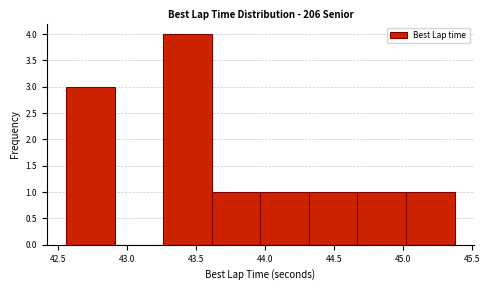

Reading left to right, transcribe this chart: for each bar, give the range it covers on the x-axis and its height. Neither the bar edges nor the heights are printed on the chart, so give them approximately, as read against the axes.

42.55 to 42.90: 3
42.90 to 43.25: 0
43.25 to 43.60: 4
43.60 to 43.95: 1
43.95 to 44.30: 1
44.30 to 44.65: 1
44.65 to 45.00: 1
45.00 to 45.40: 1